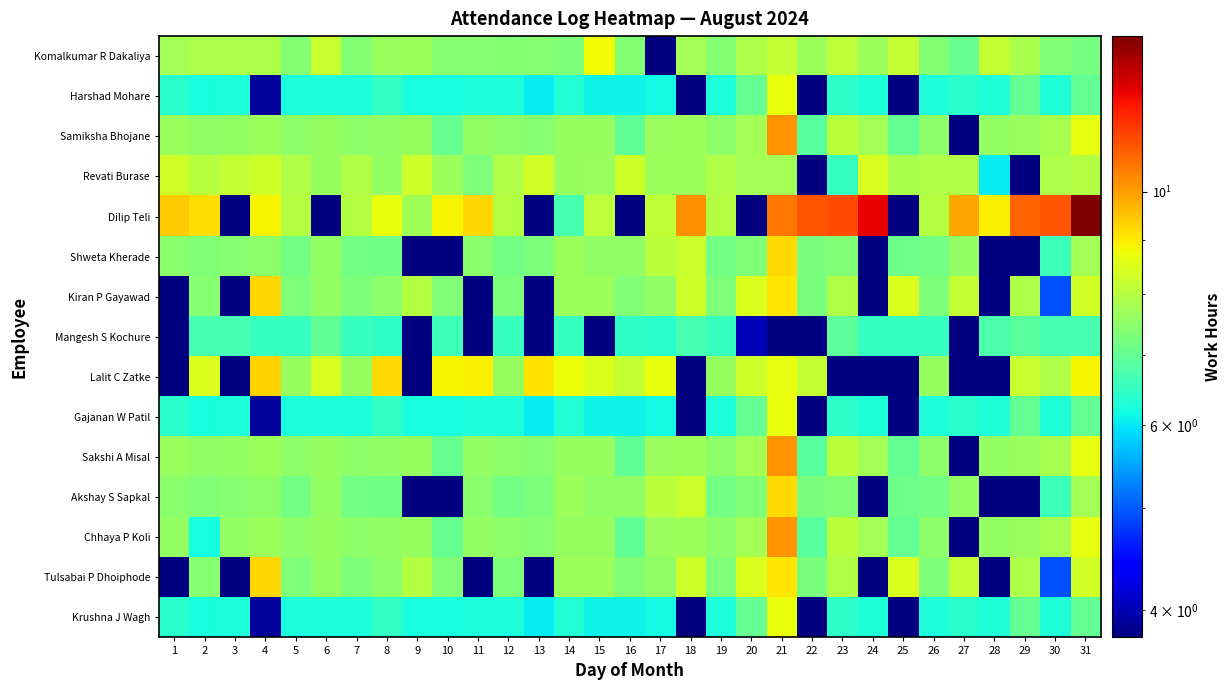

Is it true that Mangesh S Kochure equals 1.5 at 26?

False